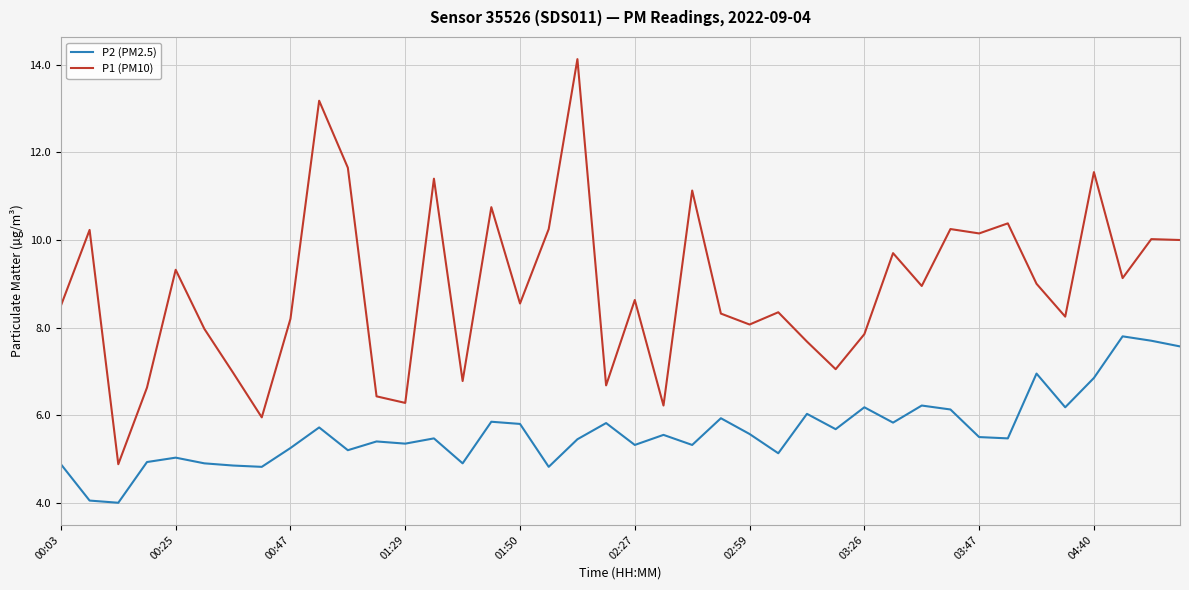

List the series in order of their overall mean, highest first.

P1 (PM10), P2 (PM2.5)